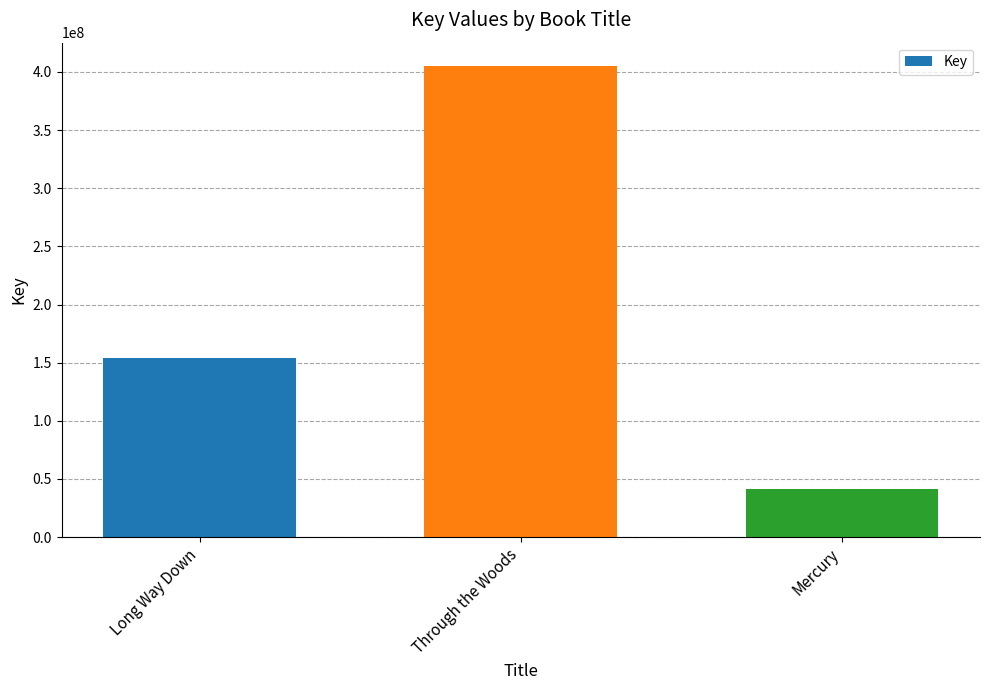

Rank the categories by value from highest to lowest.

Through the Woods, Long Way Down, Mercury